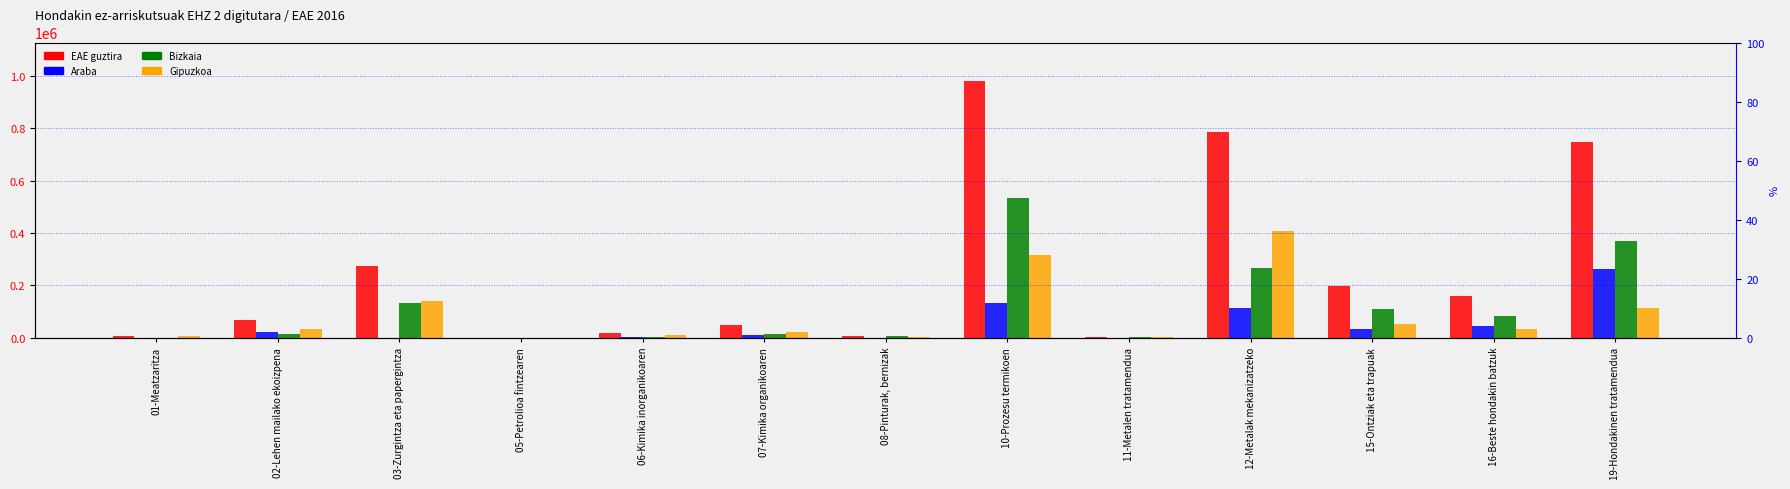

Which series changed the most between 01-Meatzaritza and 16-Beste hondakin batzuk?

EAE guztira